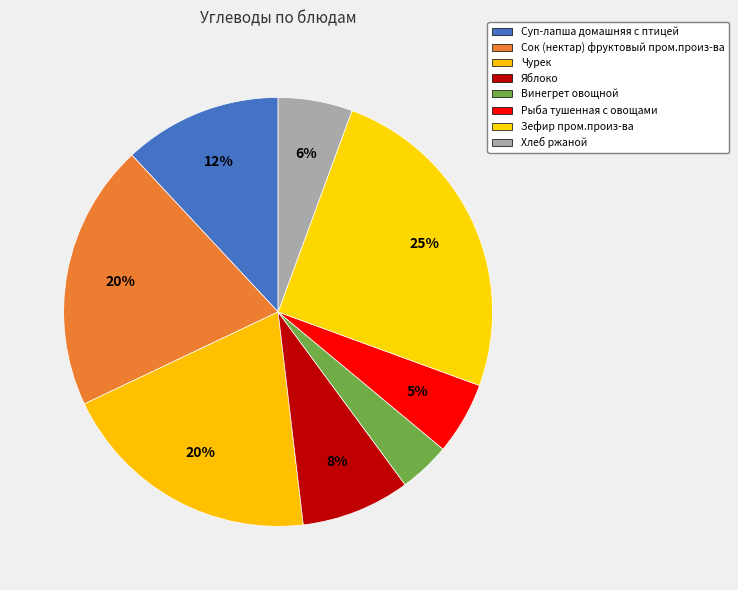

What is the change in value from Яблоко to Хлеб ржаной?

-3.1